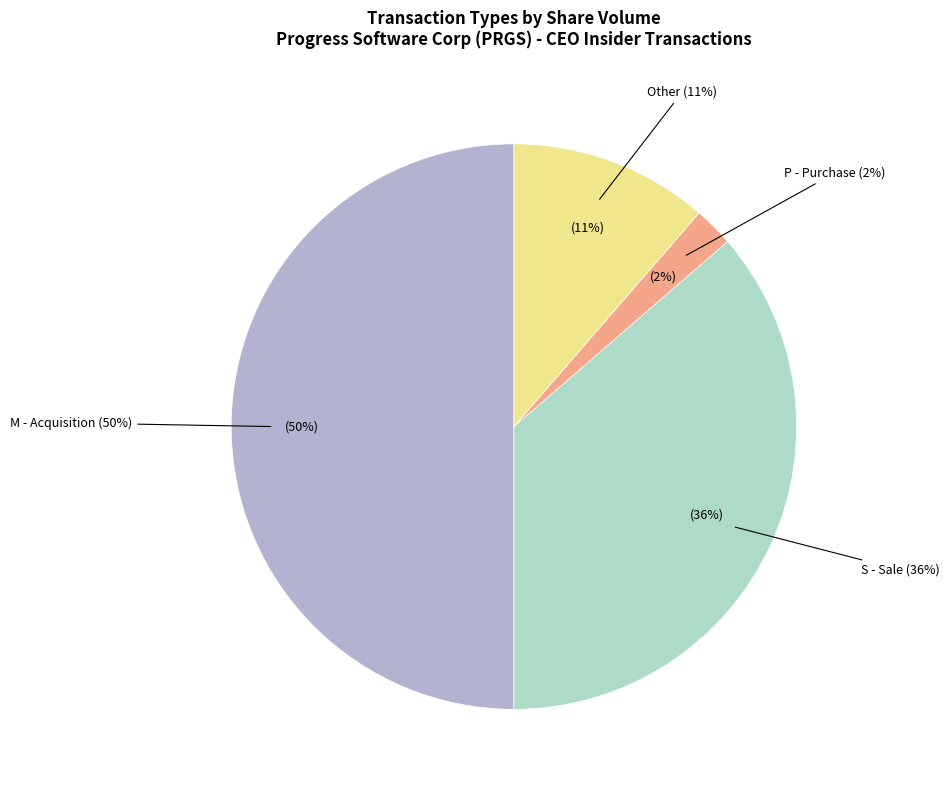

To the nearest percent, what is the average slice percentage?

25%